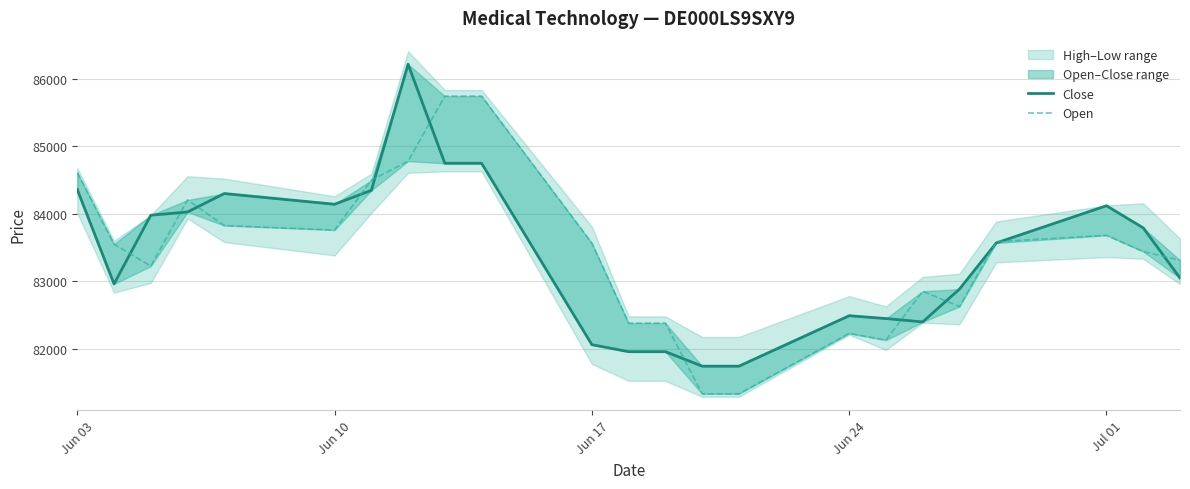

How many values in the Close series exceed 83567?

11